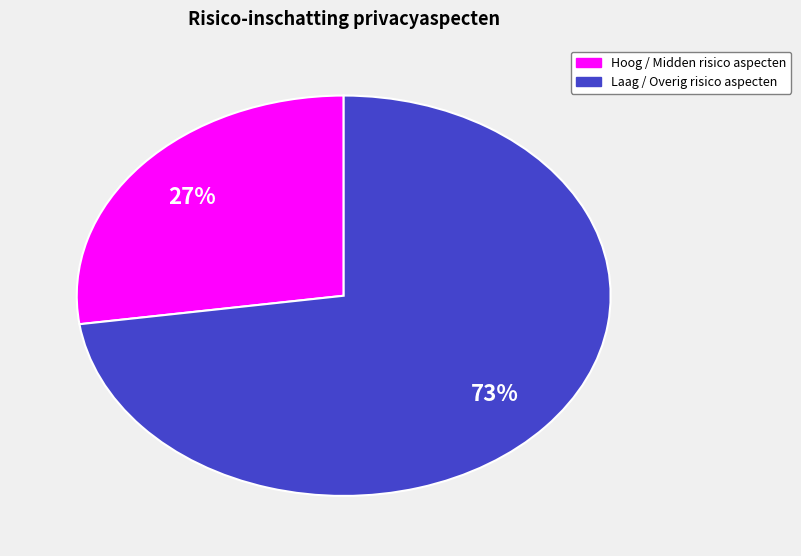

Count the number of slices in the pie.

2